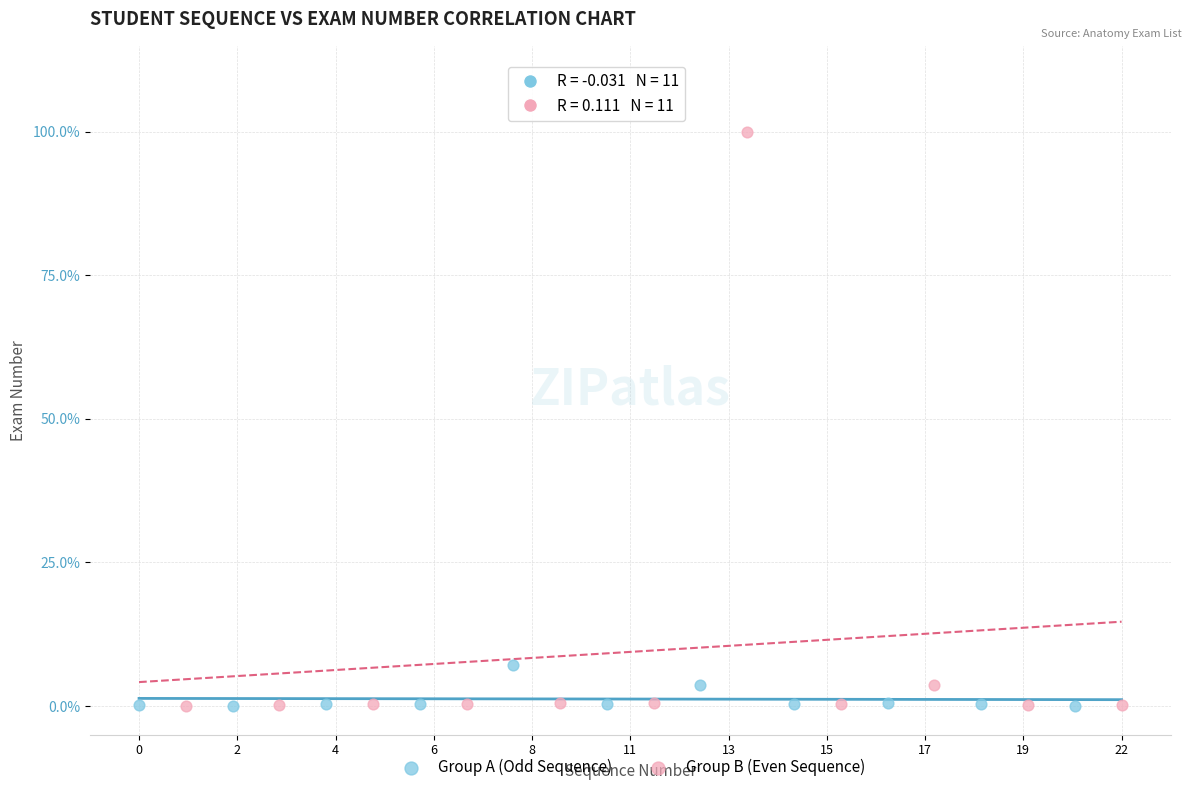

Which series reaches the maximum Y coordinate?

Group B (Even Sequence)